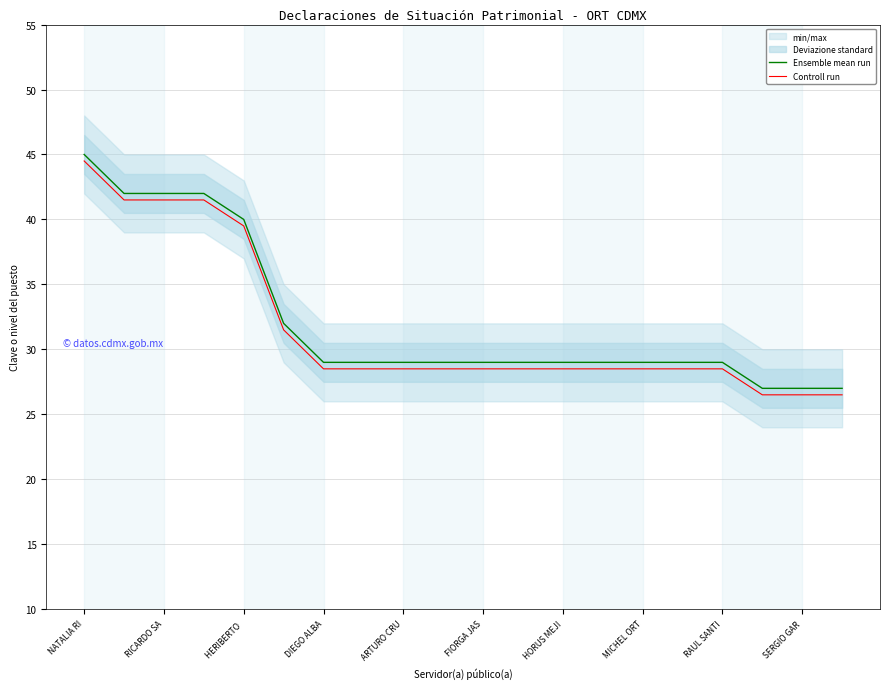

Is the value of Controll run at RICARDO SA greater than the value of Ensemble mean run at MICHEL ORT?

Yes